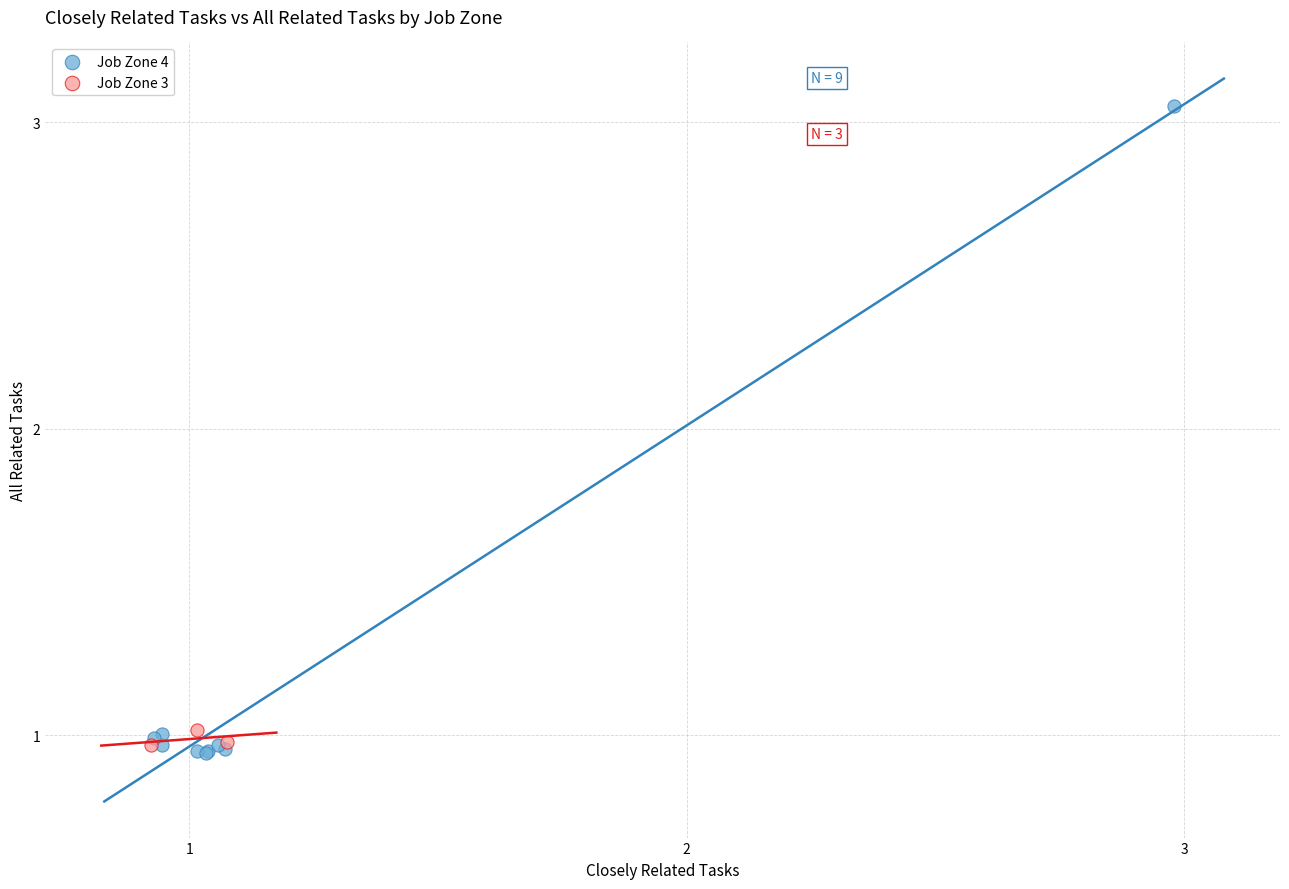

Which series reaches the minimum Y coordinate?

Job Zone 4